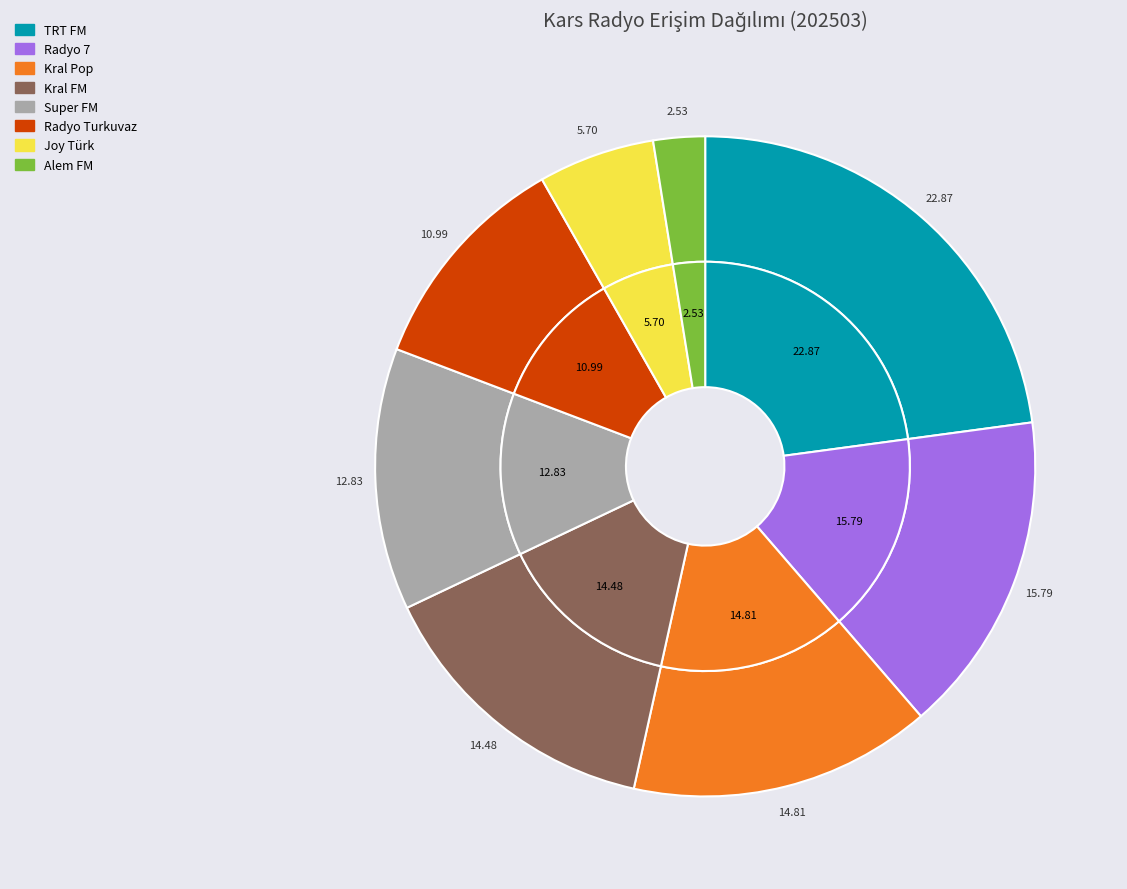

How many segments does this pie chart have?

8